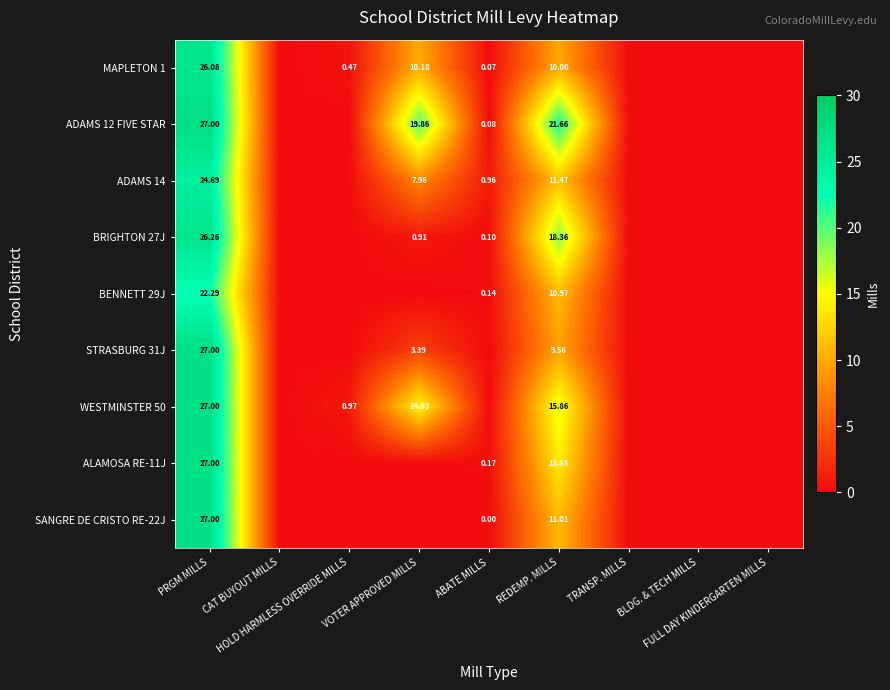

Is it true that ADAMS 12 FIVE STAR equals 0.0 at FULL DAY KINDERGARTEN MILLS?

True